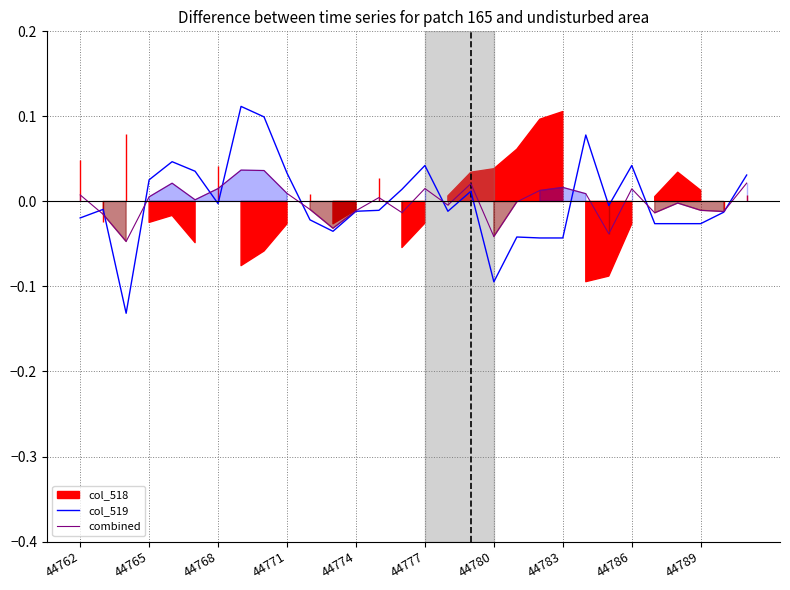

Is this an area chart (filled region under the line)?

No